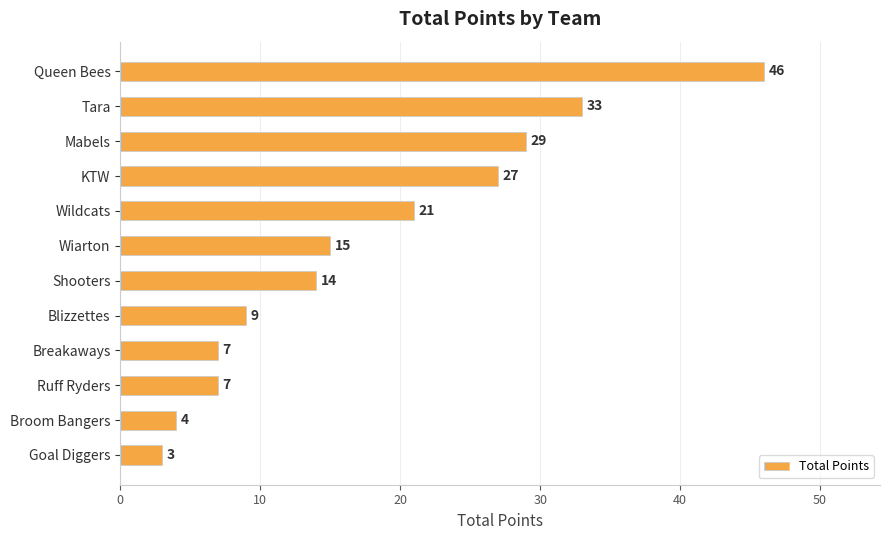

What is the label of the 9th bar from the top?

Breakaways